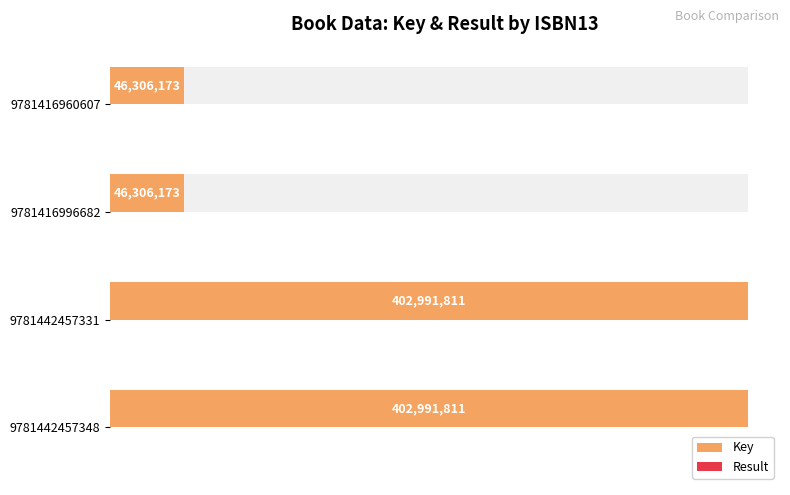

Between 9781442457348 and 9781416960607, which series saw the biggest shift?

Key